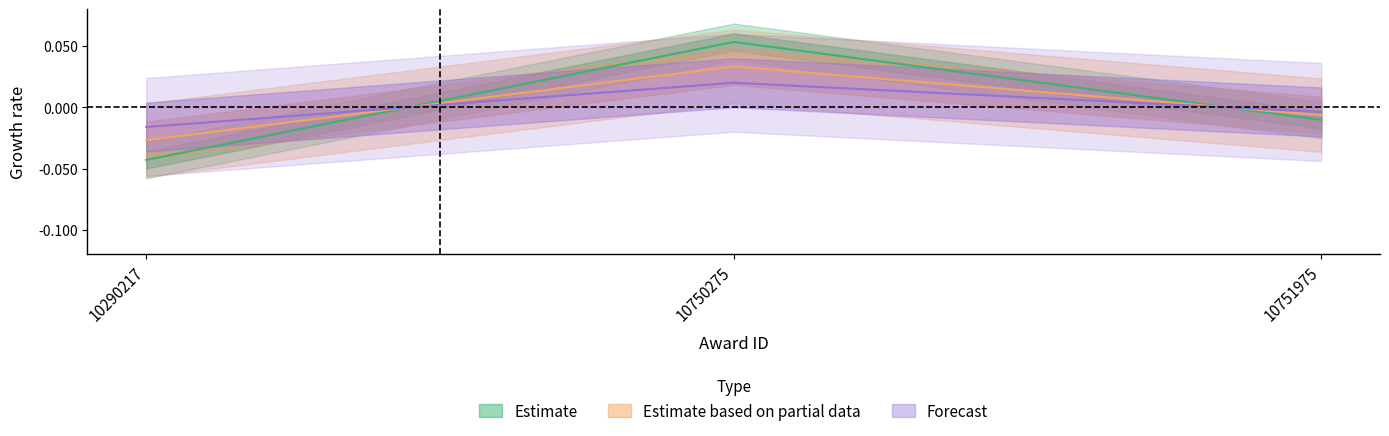

Is this an area chart (filled region under the line)?

No